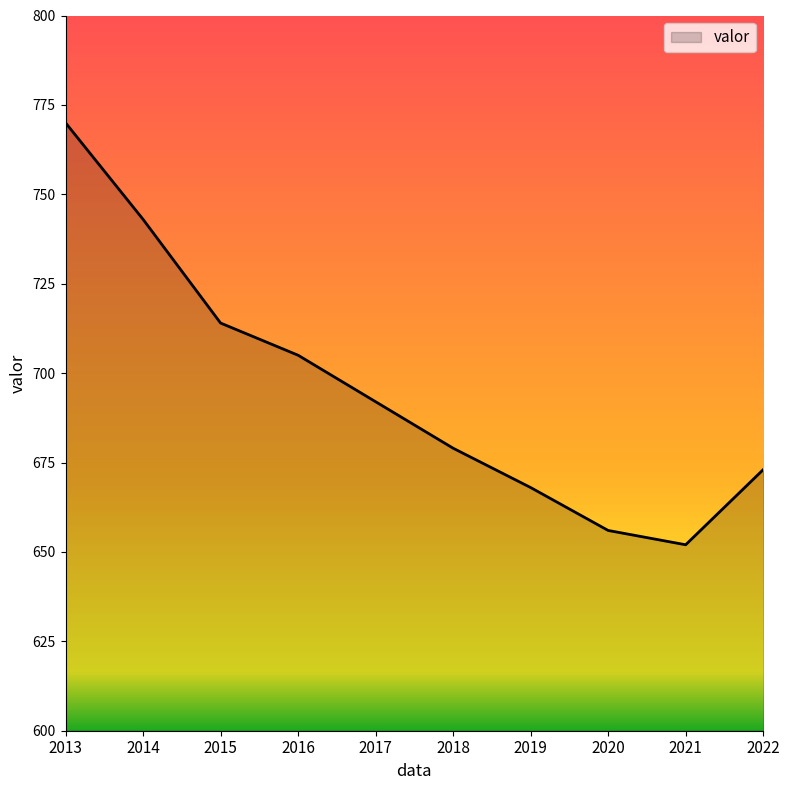

Is it true that the value at 2018 is 679?

True